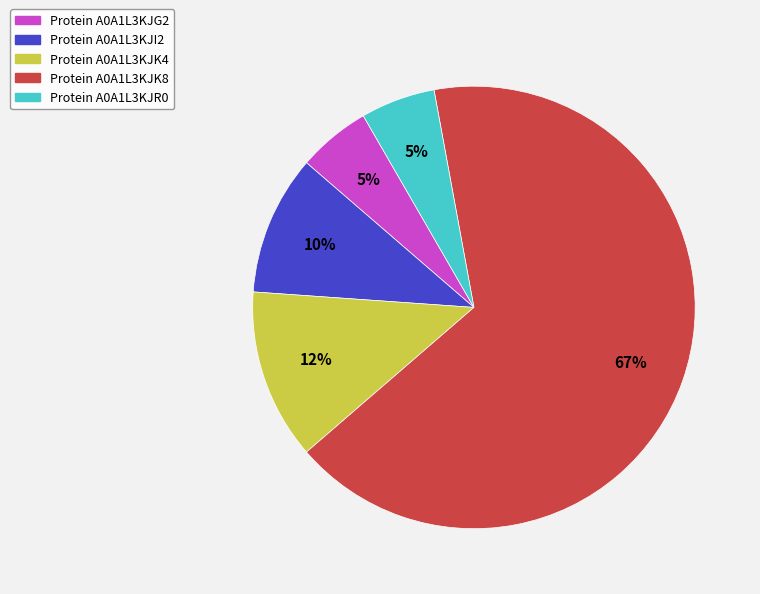

Is there a majority slice in this chart?

Yes